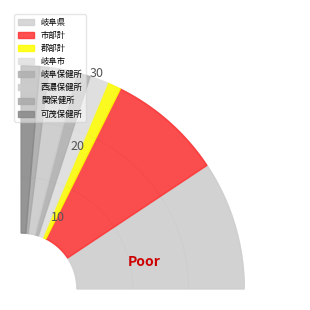

What is the change in value from 岐阜保健所 to 可茂保健所?

+1